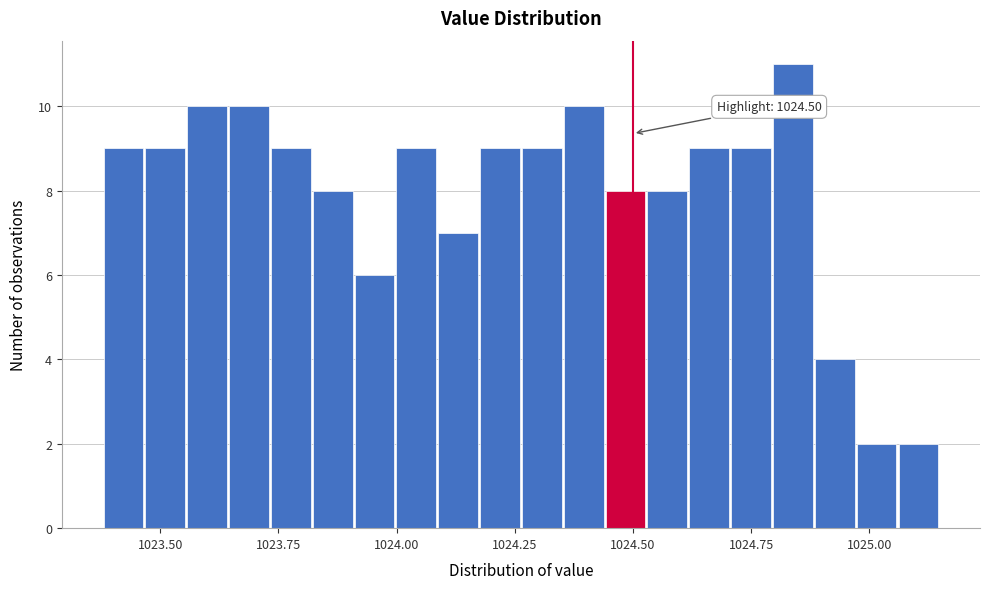

Read against the x-axis, roughly where is the centre of the tallest bar?

1024.85